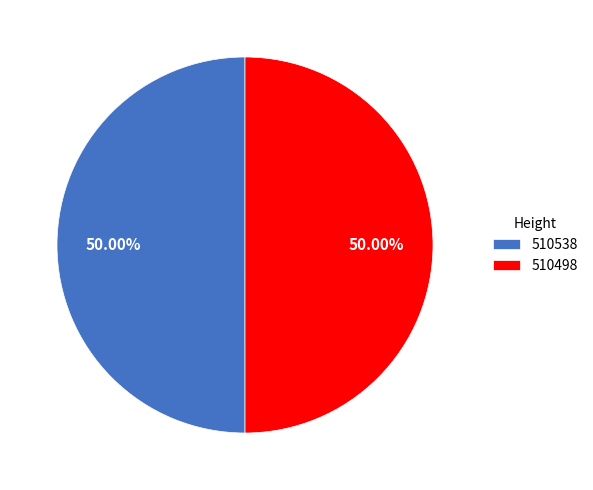

True or false: 510538 accounts for 64% of the total.

False